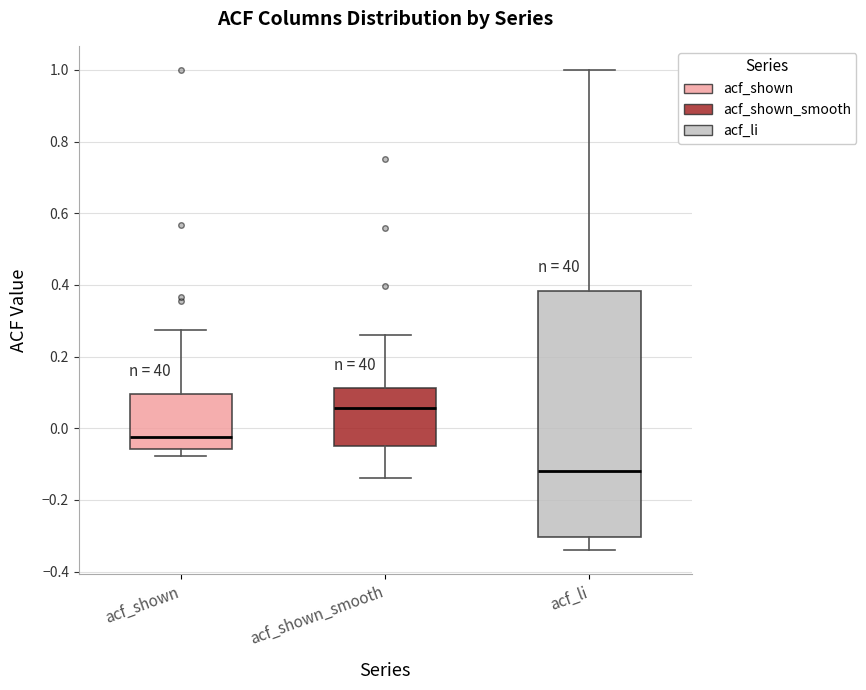

Reading left to right, transcribe this box plot: for each box, give where its median line is, the range the box spans, and where its two whiskers end, as read against the y-axis. The values are not printed on the chart, so give them approximately, as read against the axis.

acf_shown: median -0.02, box -0.06 to 0.10, whiskers -0.08 to 0.28
acf_shown_smooth: median 0.06, box -0.04 to 0.12, whiskers -0.14 to 0.26
acf_li: median -0.12, box -0.30 to 0.38, whiskers -0.34 to 1.00